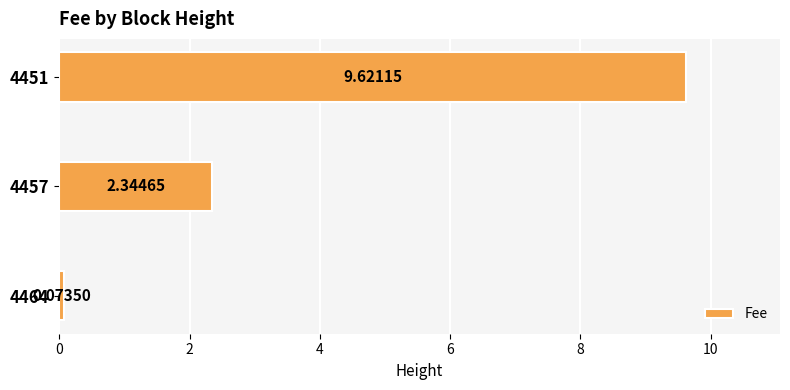

Rank the categories by value from lowest to highest.

4464, 4457, 4451